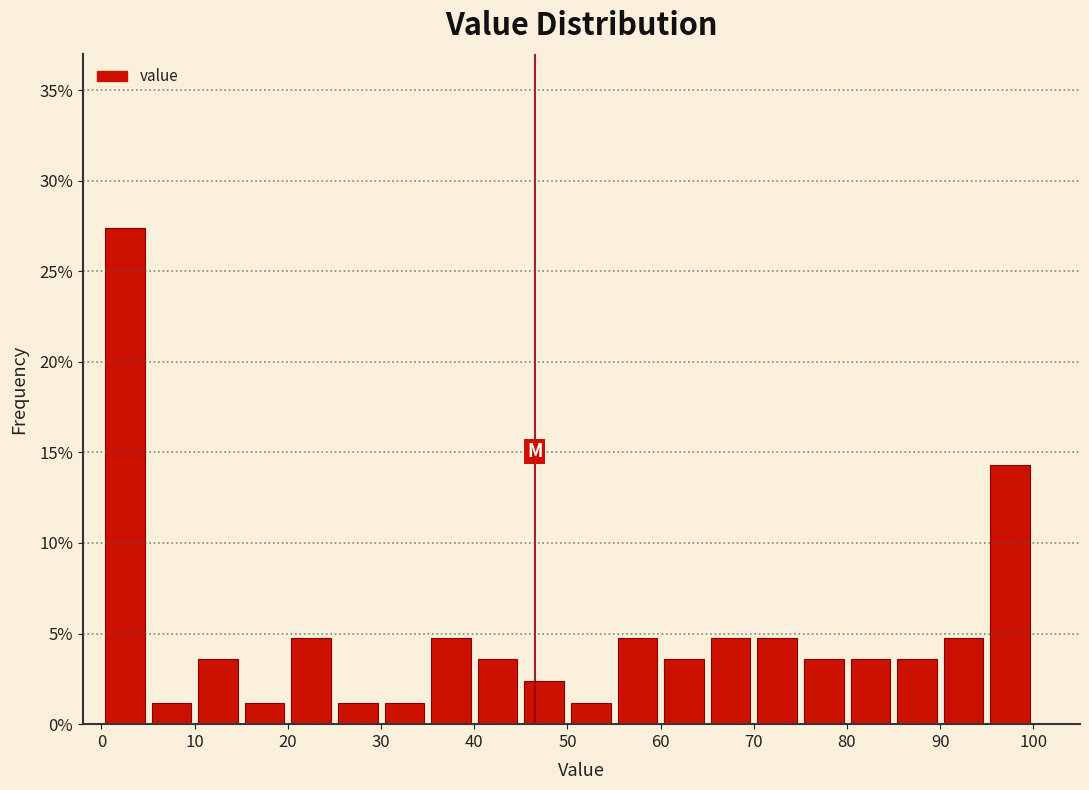

Reading left to right, list every bar in this chart as the range it spans on the x-axis followed by its height. The values are not printed on the chart, so give them approximately, as read against the axis.

0 to 5: 27.5
5 to 10: 1.0
10 to 15: 3.5
15 to 20: 1.0
20 to 25: 5.0
25 to 30: 1.0
30 to 35: 1.0
35 to 40: 5.0
40 to 45: 3.5
45 to 50: 2.5
50 to 55: 1.0
55 to 60: 5.0
60 to 65: 3.5
65 to 70: 5.0
70 to 75: 5.0
75 to 80: 3.5
80 to 85: 3.5
85 to 90: 3.5
90 to 95: 5.0
95 to 100: 14.5